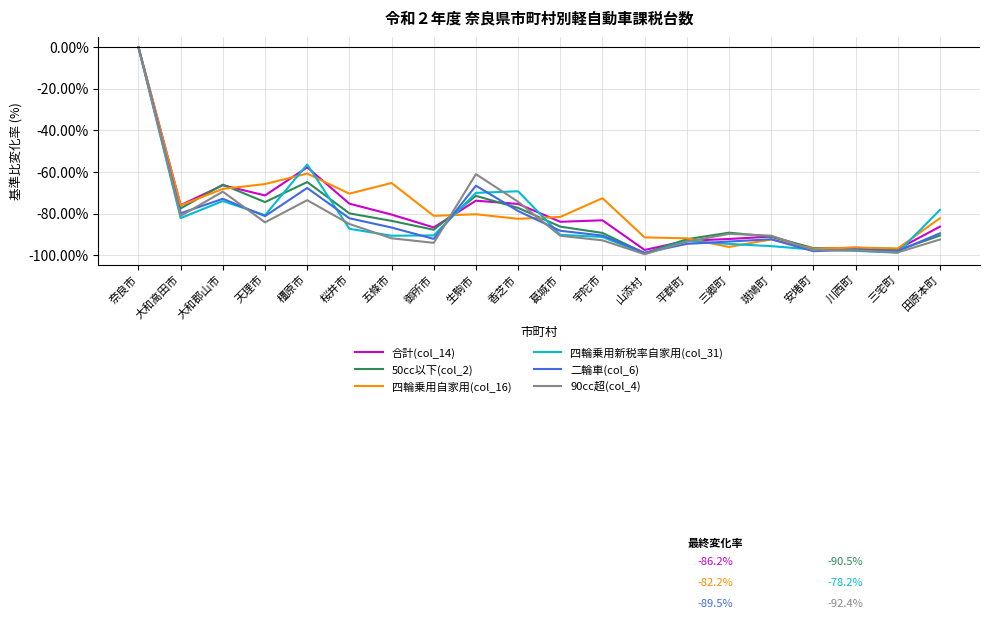

What is the sum of the 90cc超(col_4) values at 香芝市 and 斑鳩町?

-164.8